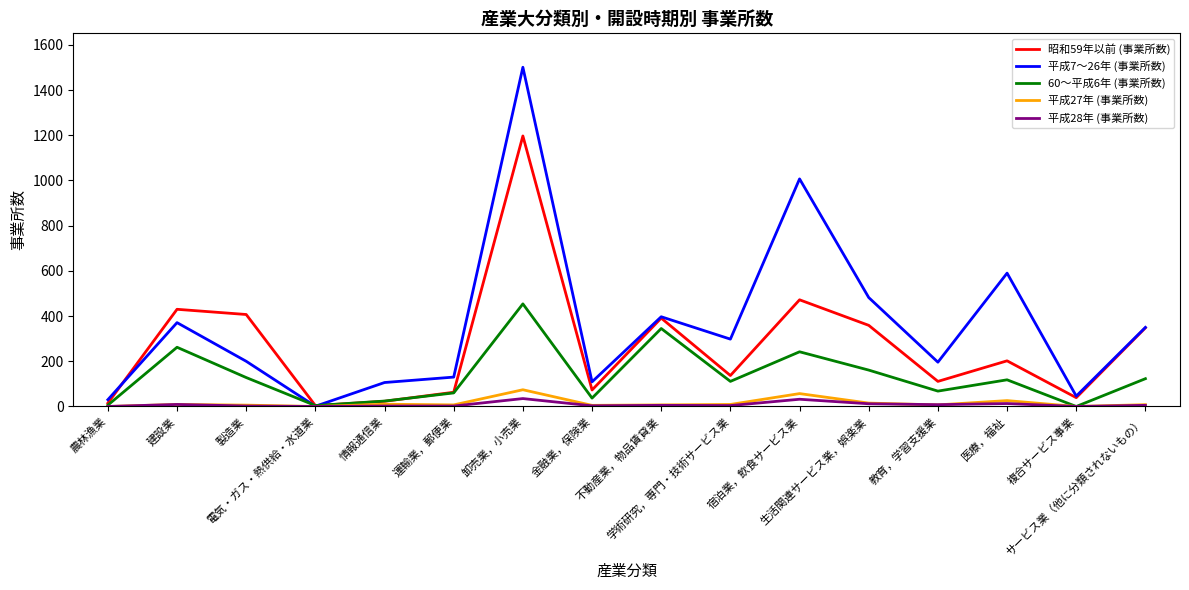

What is the greatest value displayed?

1501